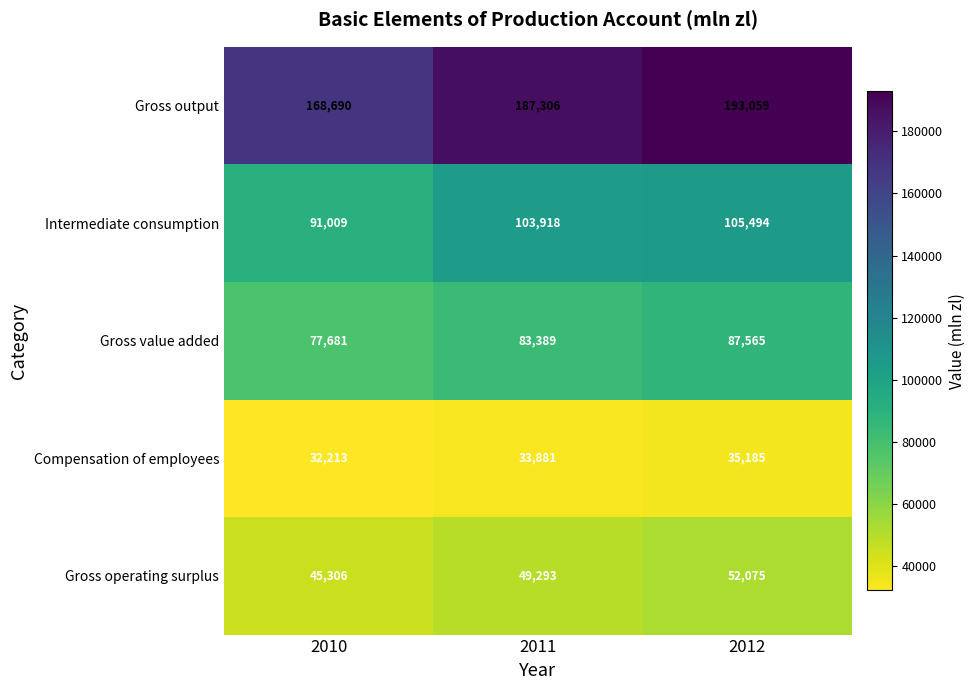

Which category has the lowest value across all series?

2010